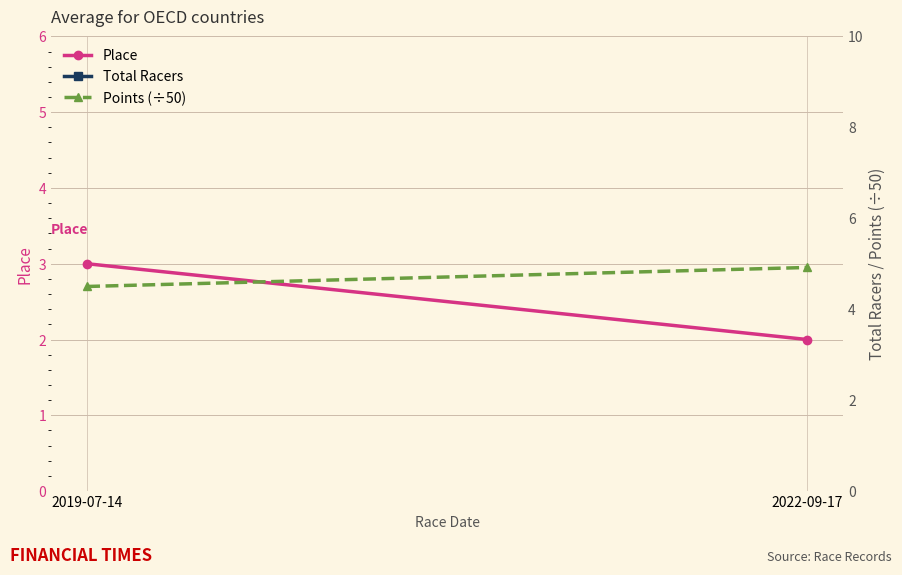

At which label is Place closest to 2?

2022-09-17